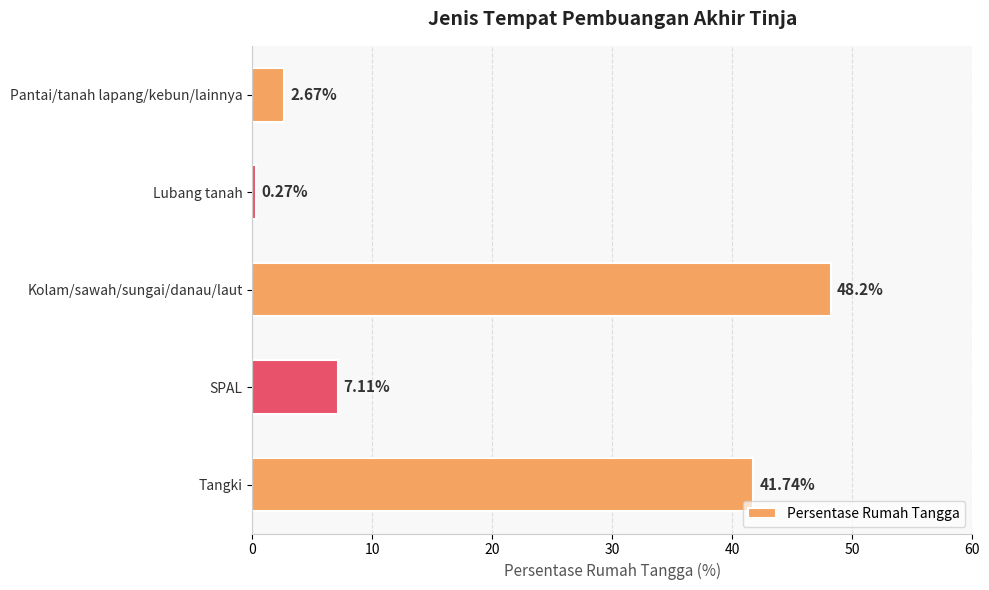

Are the bars horizontal?

Yes